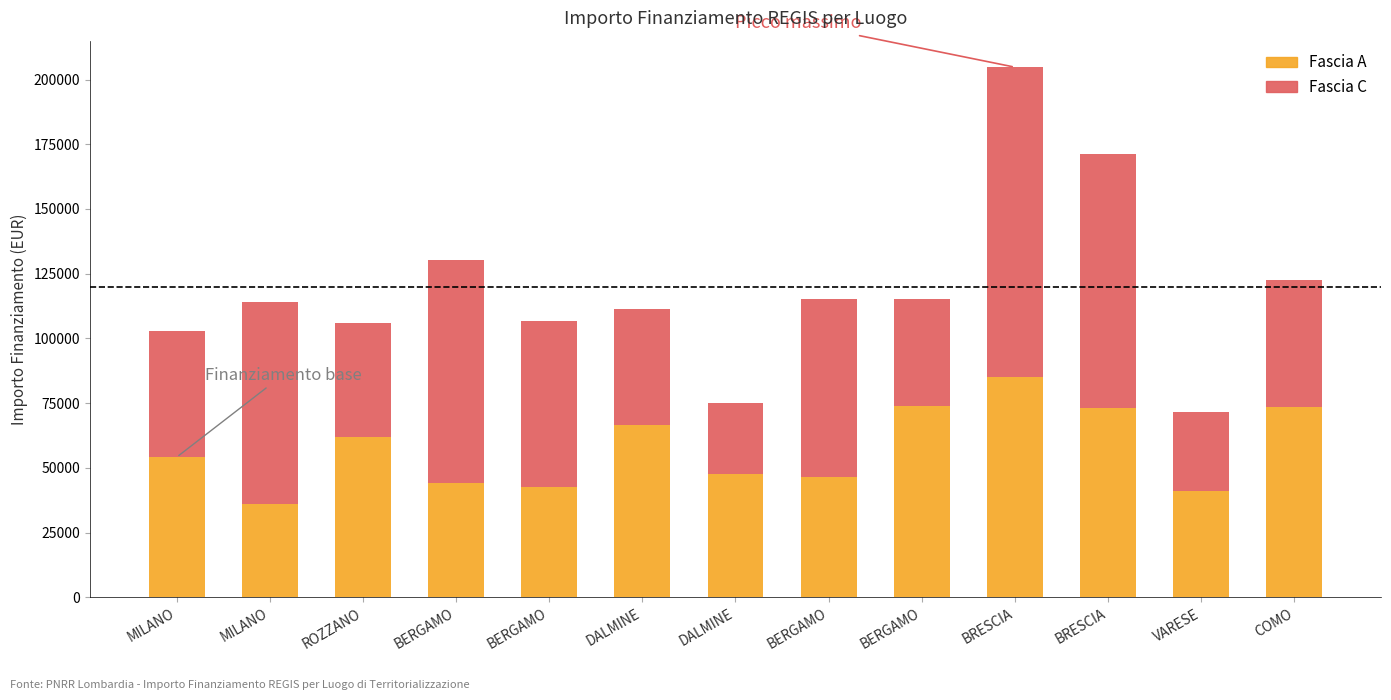

How many values in the Fascia A series exceed 54144?

7